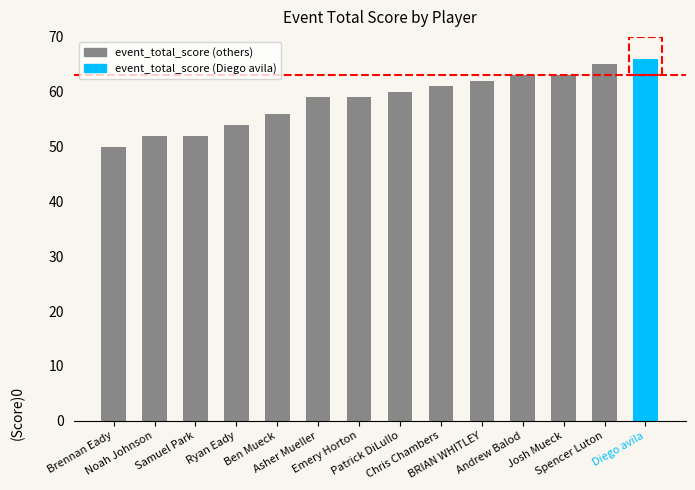

What is the label of the 7th bar from the left?

Emery Horton